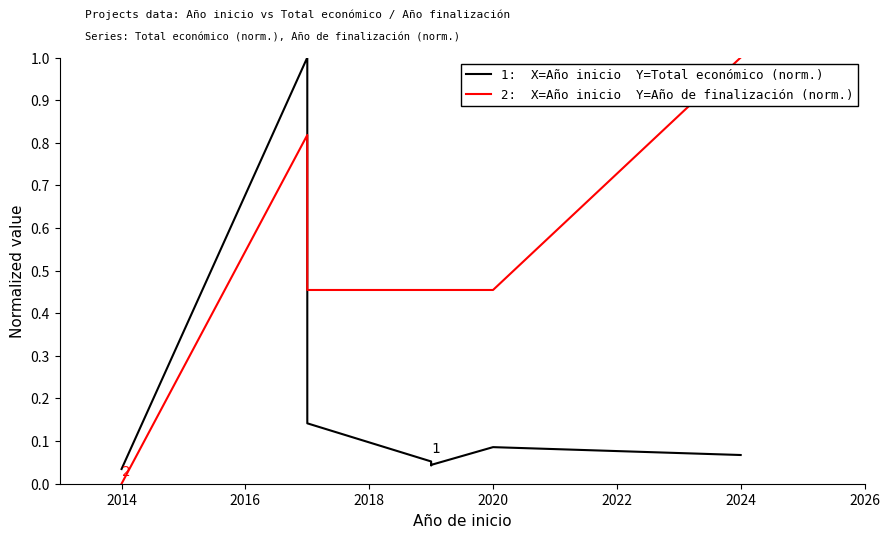

Reading left to right, what are all the values shown in this chart?

1:  X=Año inicio  Y=Total económico (norm.): 0.0	1.0	0.9	0.1	0.1	0.0	0.0	0.1	0.1
2:  X=Año inicio  Y=Año de finalización (norm.): 0.0	0.8	0.5	0.5	0.5	0.5	0.5	0.5	1.0